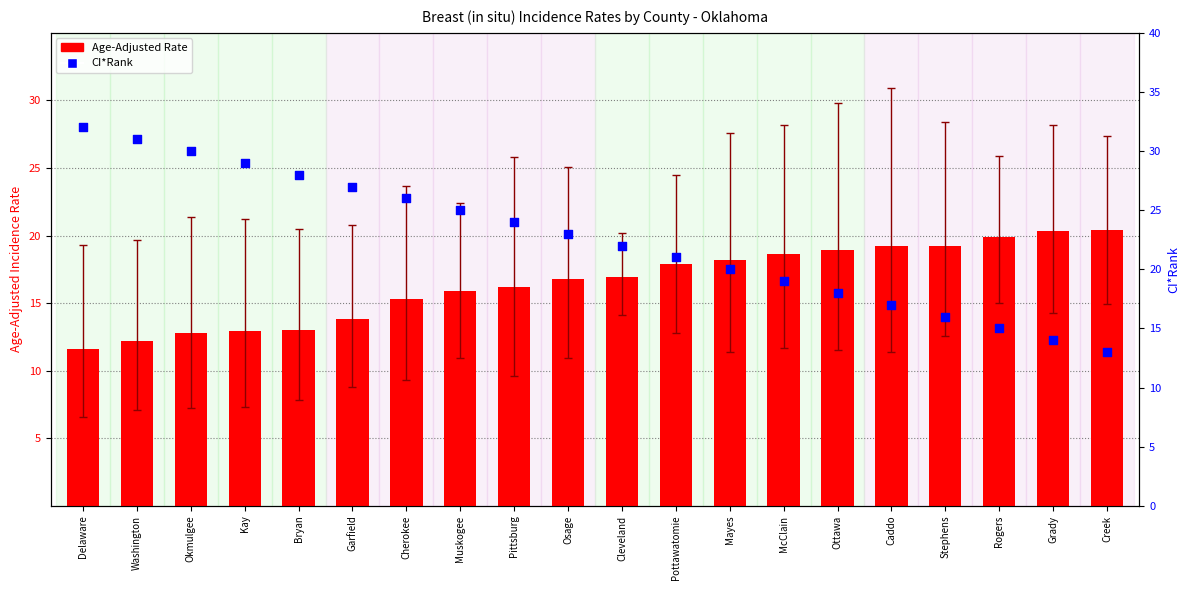

Is the value of CI*Rank at Cherokee greater than the value of Age-Adjusted Rate at McClain?

Yes